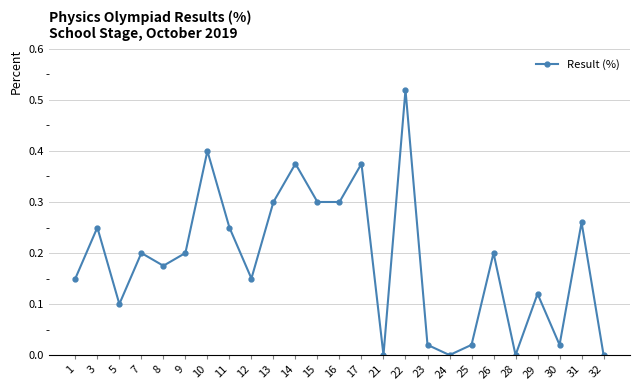

Count the number of categories in the chart.

25